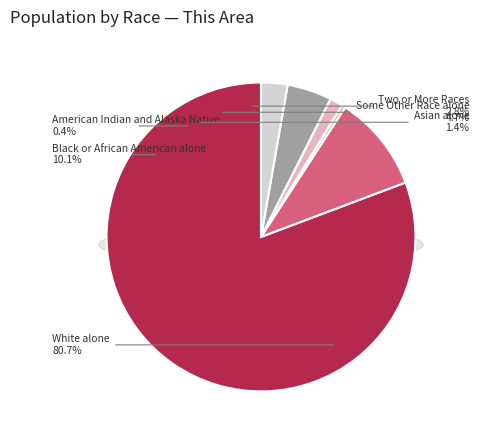

What portion of the pie excludes Some Other Race alone?

95.3%